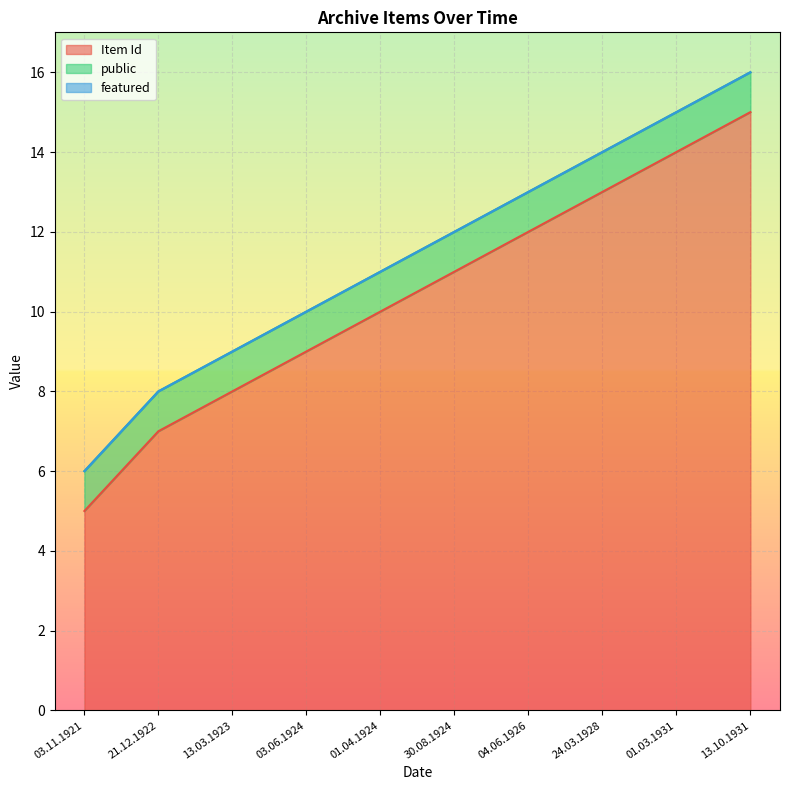

List the labels in order of Item Id value, largest first.

13.10.1931, 01.03.1931, 24.03.1928, 04.06.1926, 30.08.1924, 01.04.1924, 03.06.1924, 13.03.1923, 21.12.1922, 03.11.1921